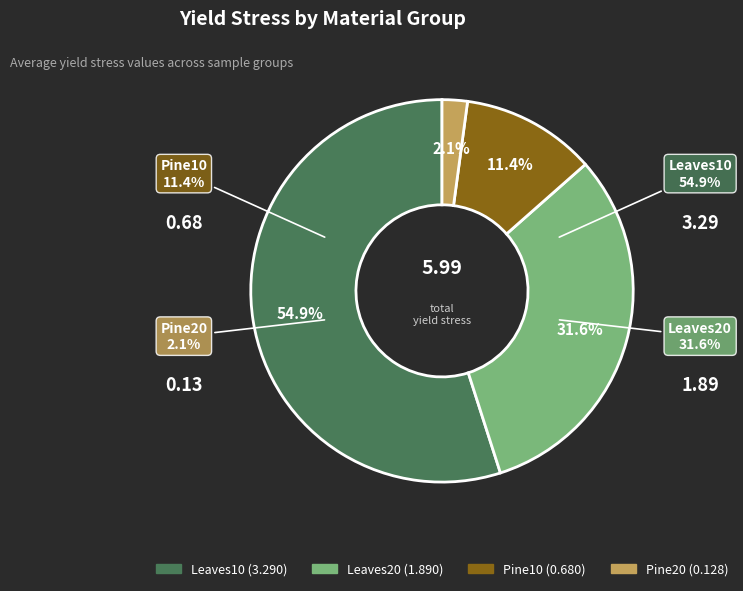

Rank the categories by value from highest to lowest.

Leaves10, Leaves20, Pine10, Pine20